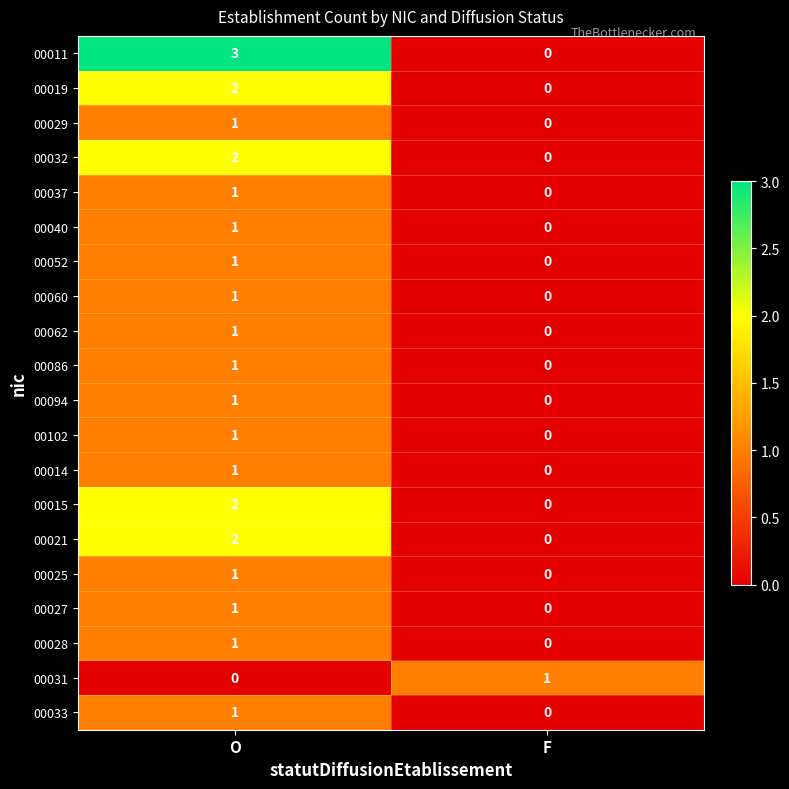

List the labels in order of 00025 value, largest first.

O, F